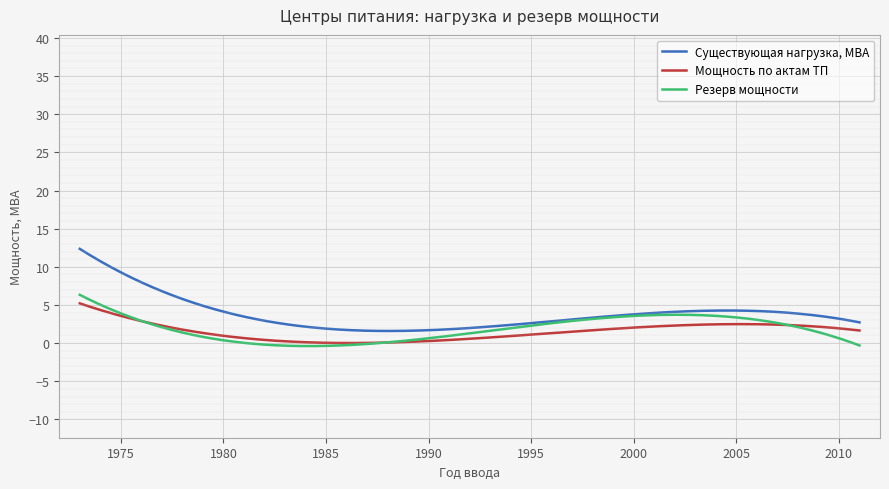

Which series ends up on top after the final intersection of Мощность по актам ТП and Резерв мощности?

Мощность по актам ТП